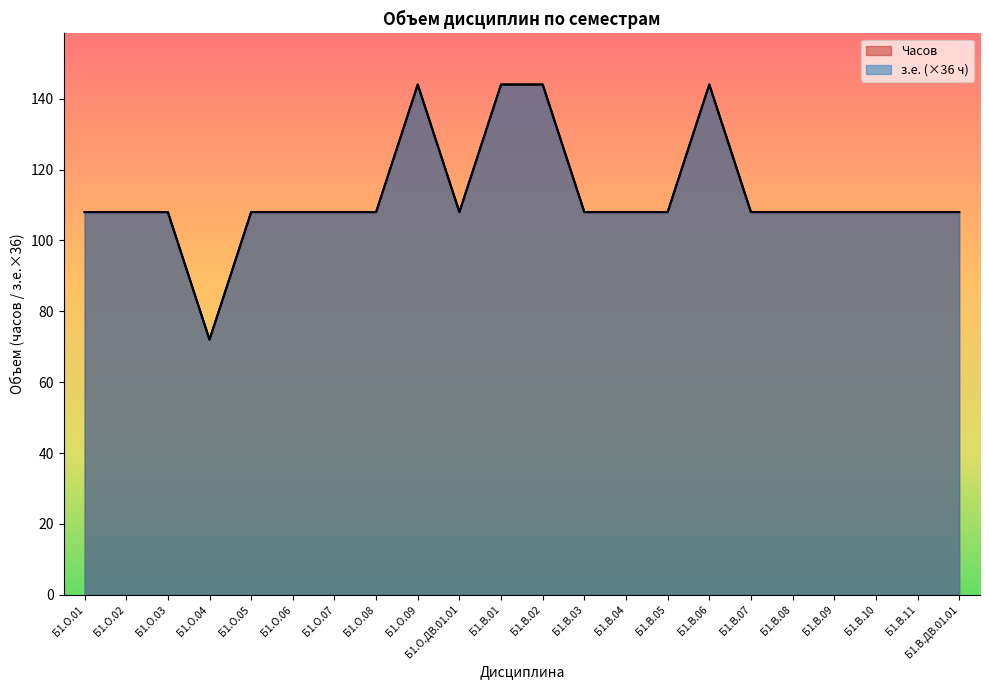

True or false: Часов and з.е. (кред.) cross at least once.

False